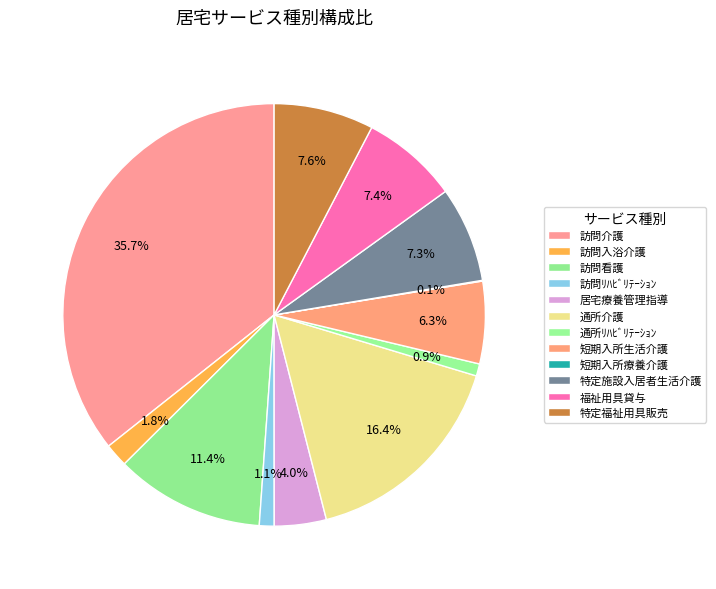

To the nearest percent, what is the difference between the largest and smallest slice percentages?

36%